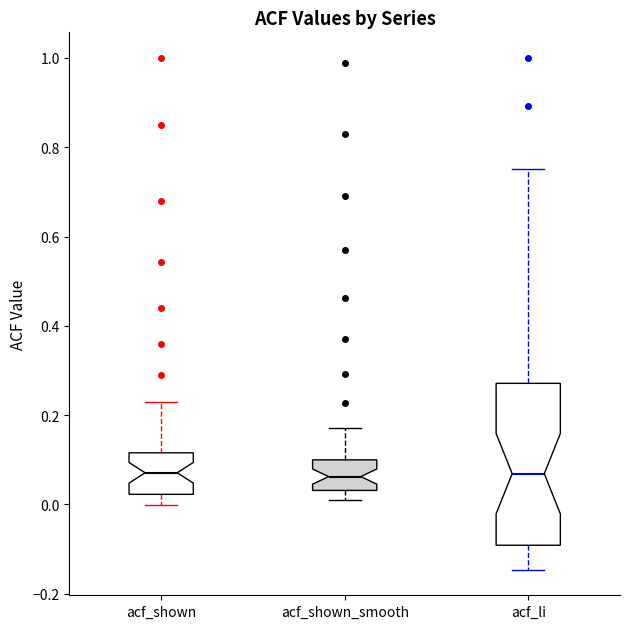

Where does the upper whisker of the box for acf_li end on the y-axis? The values are not printed on the chart, so give them approximately, as read against the axis.

0.76